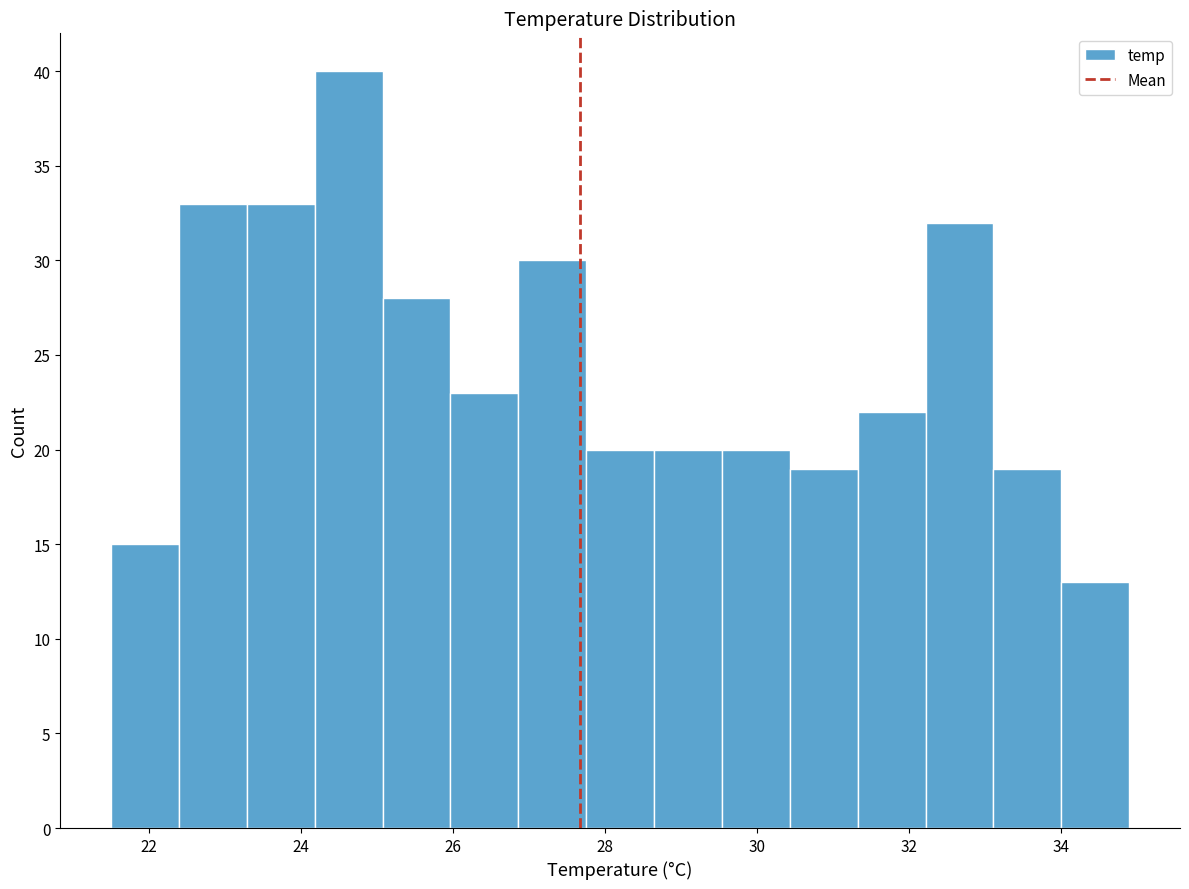

Reading left to right, list every bar in this chart as the range it spans on the x-axis followed by its height. Neither the bar edges nor the heights are printed on the chart, so give them approximately, as read against the axes.

21.6 to 22.4: 15
22.4 to 23.2: 33
23.2 to 24.2: 33
24.2 to 25.0: 40
25.0 to 26.0: 28
26.0 to 26.8: 23
26.8 to 27.8: 30
27.8 to 28.6: 20
28.6 to 29.6: 20
29.6 to 30.4: 20
30.4 to 31.4: 19
31.4 to 32.2: 22
32.2 to 33.2: 32
33.2 to 34.0: 19
34.0 to 35.0: 13